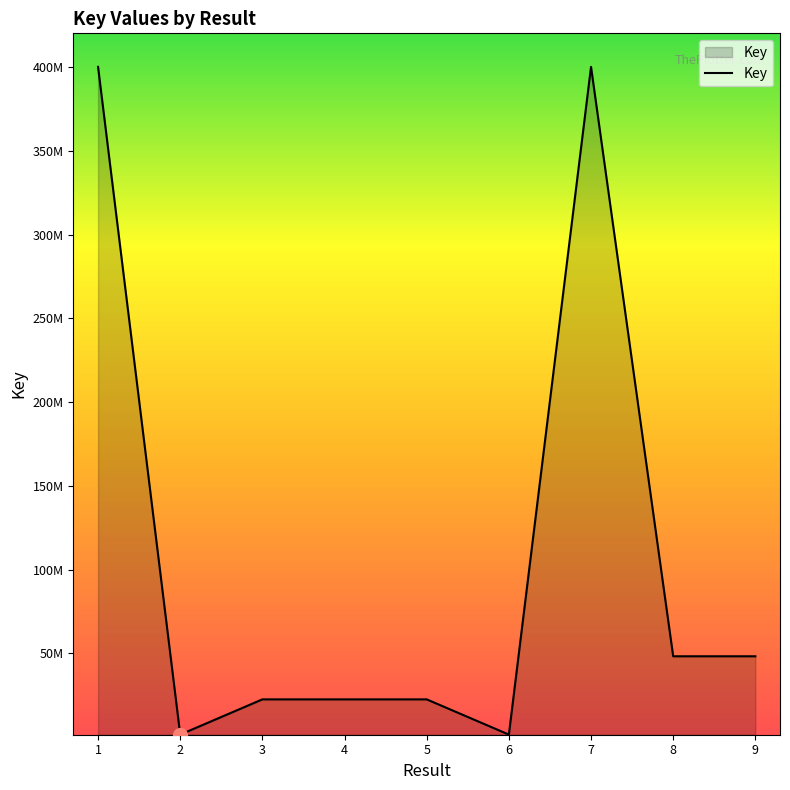

How many interior local valleys (lower than both neighbors) does the data have?

2